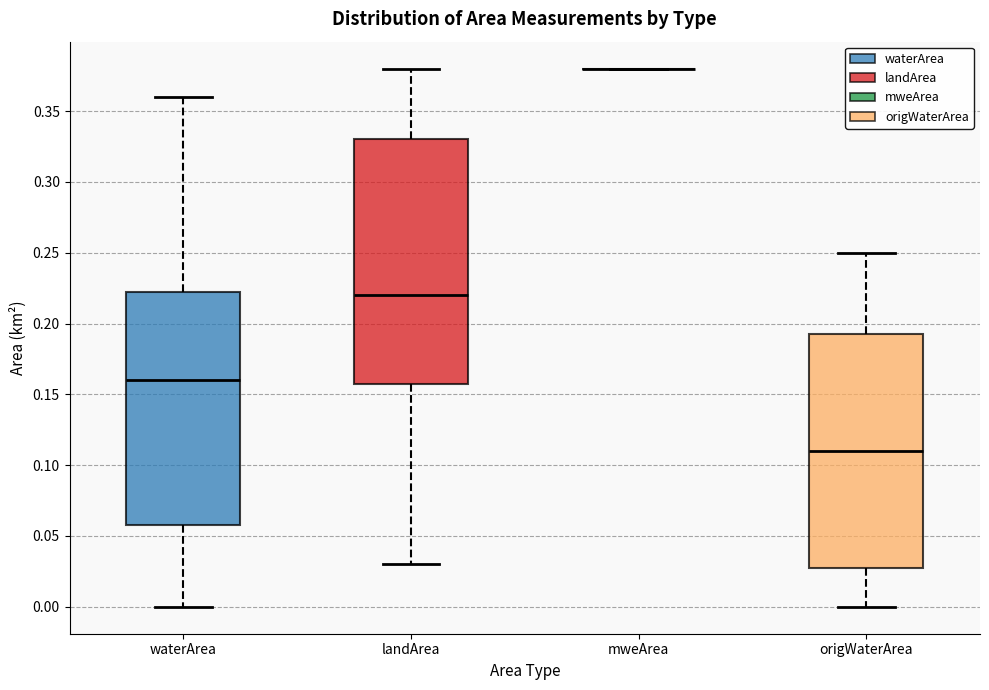

Comparing the boxes themselves (not the whiskers), which one is the tallest?

landArea